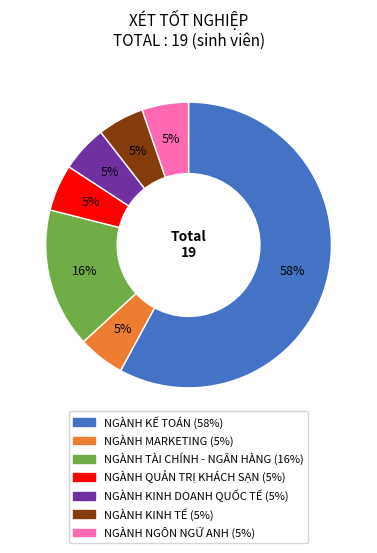

To the nearest percent, what is the average slice percentage?

14%